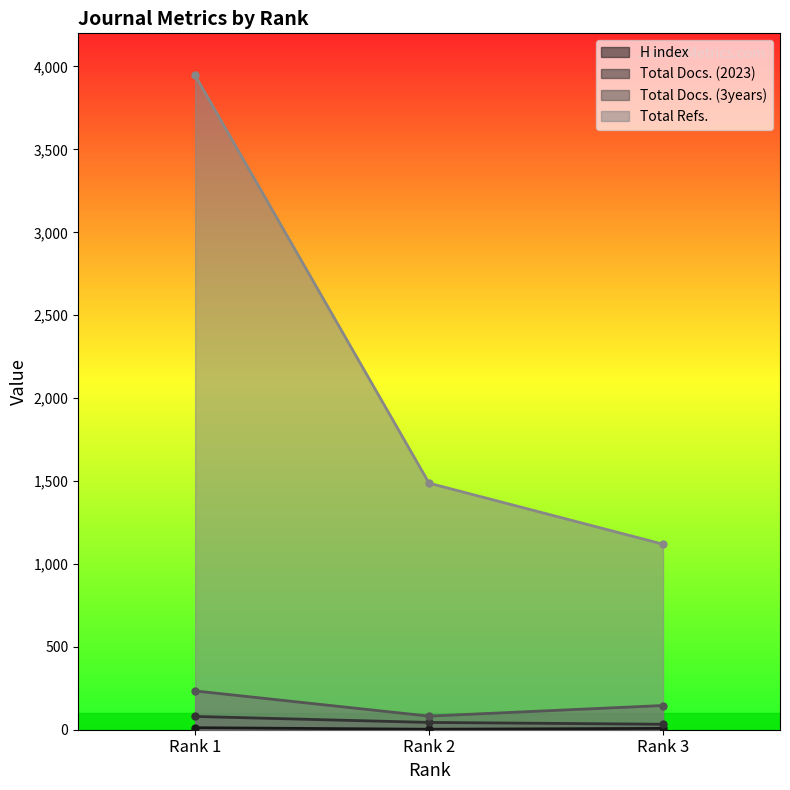

What is the total value across all series at Rank 1?

4272